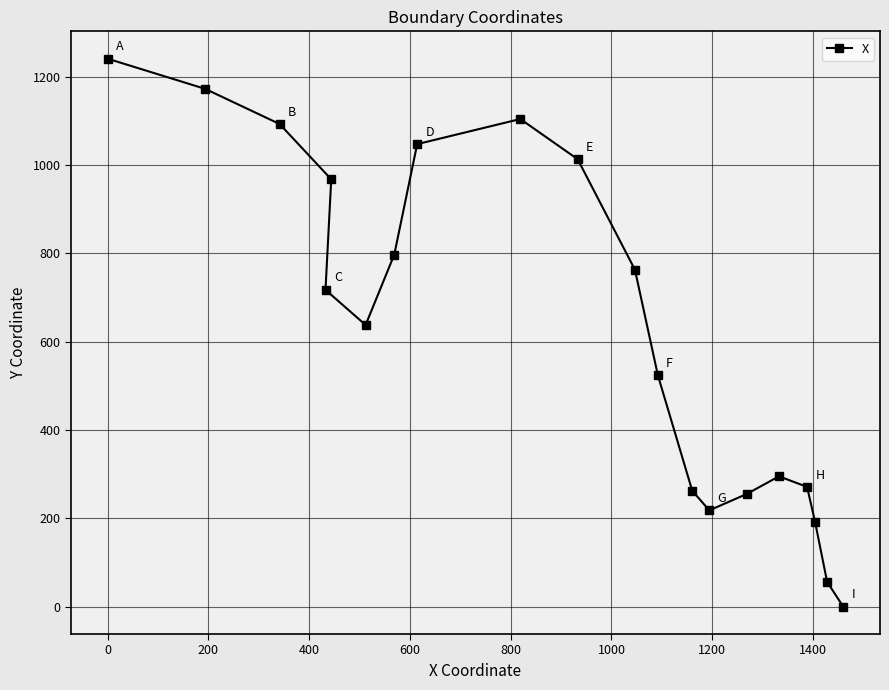

How many lines are shown in the chart?

1